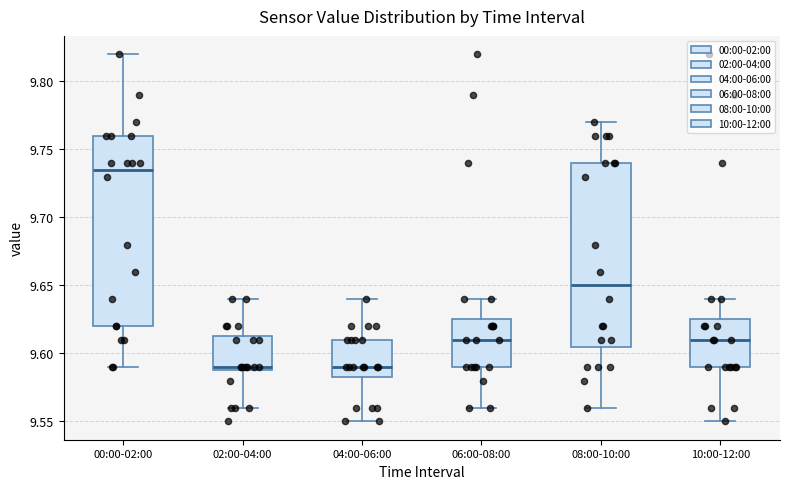

Which box's median line is the highest?

00:00-02:00